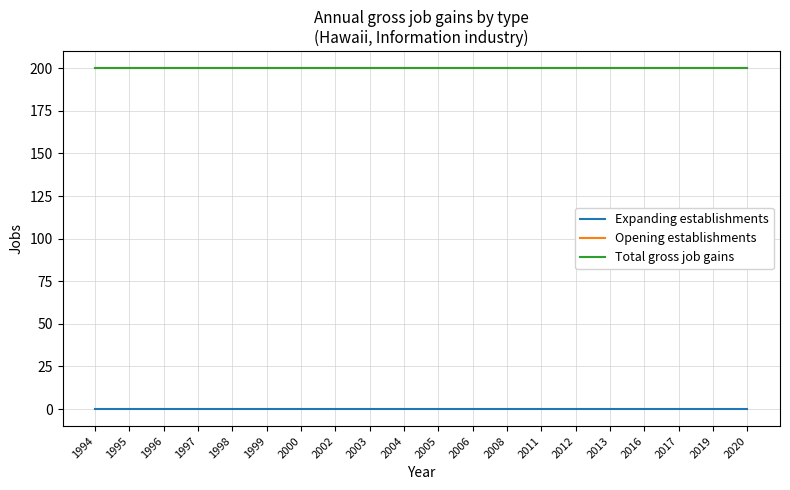

Is this an area chart (filled region under the line)?

No